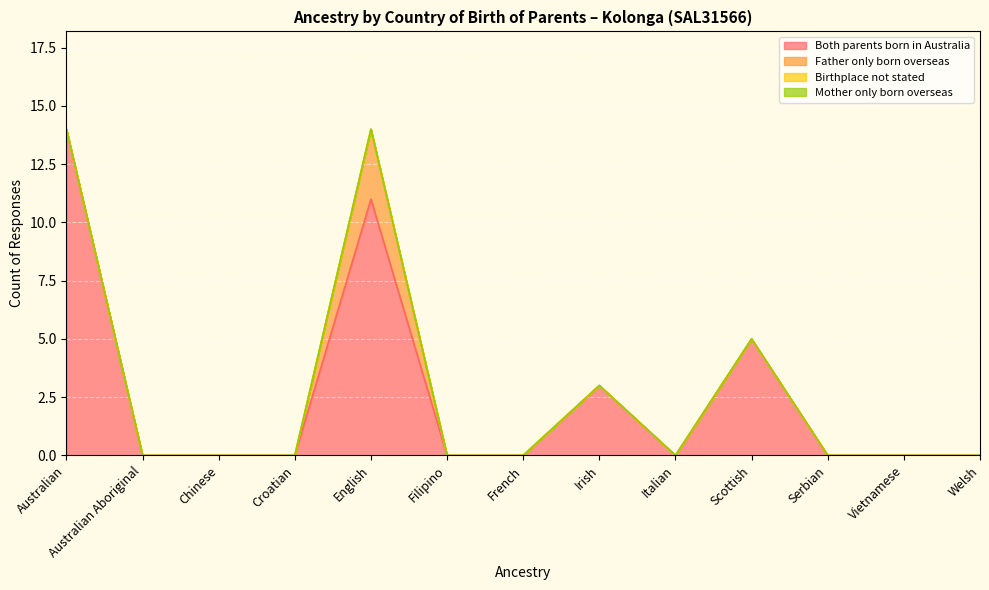

At which label does Mother only born overseas reach its peak?

Australian